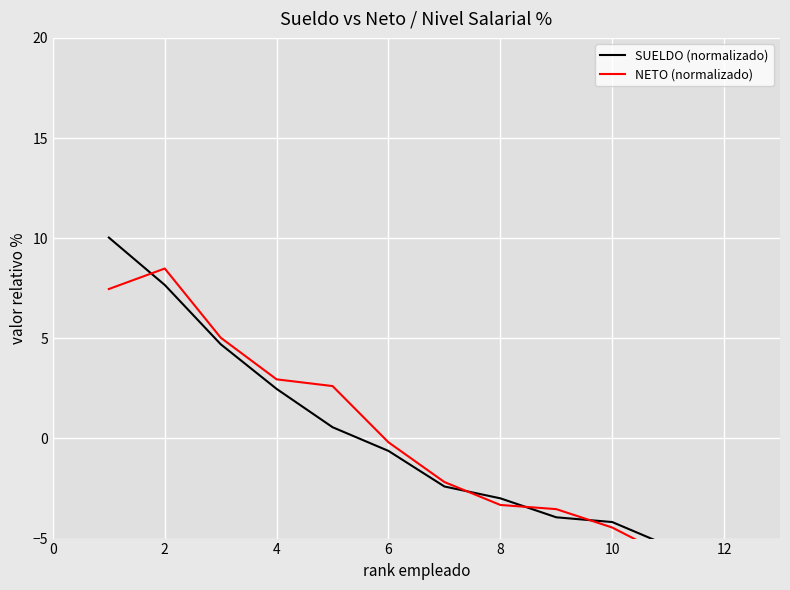

What are all the series names shown in the legend?

SUELDO (normalizado), NETO (normalizado)